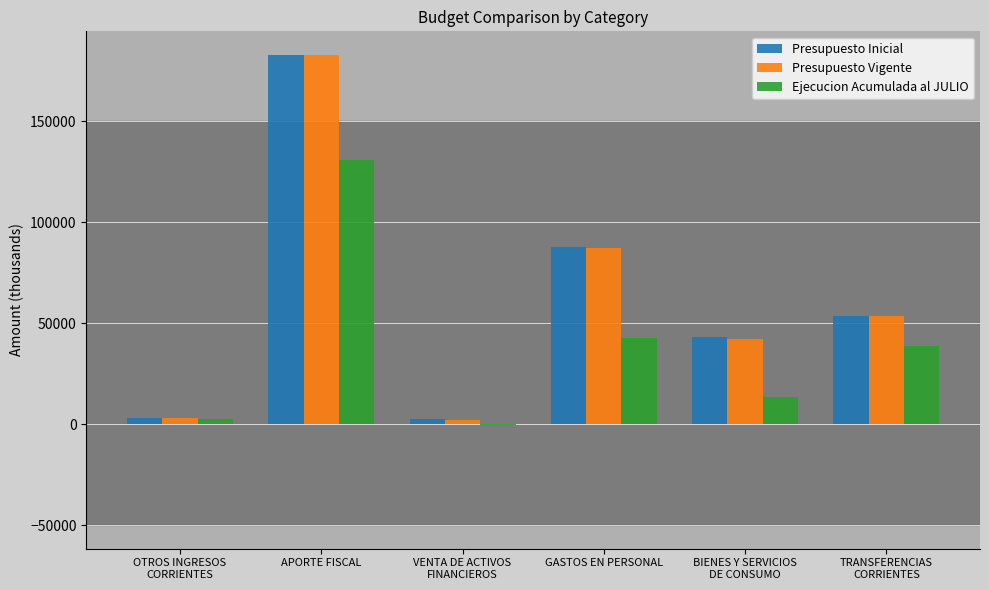

At which category is the sum across all series the highest?

APORTE FISCAL